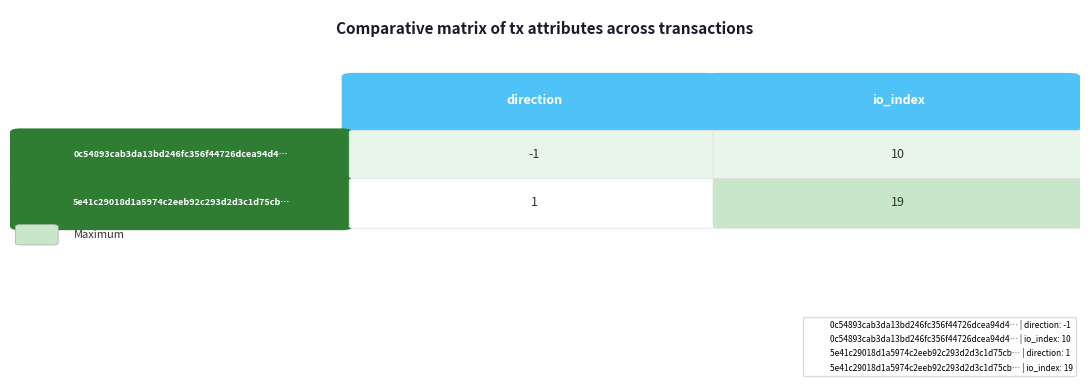

What is the sum of the 5e41c29018d1a5974c2eeb92c293d2d3c1d75cb values at 1 and 0?

20